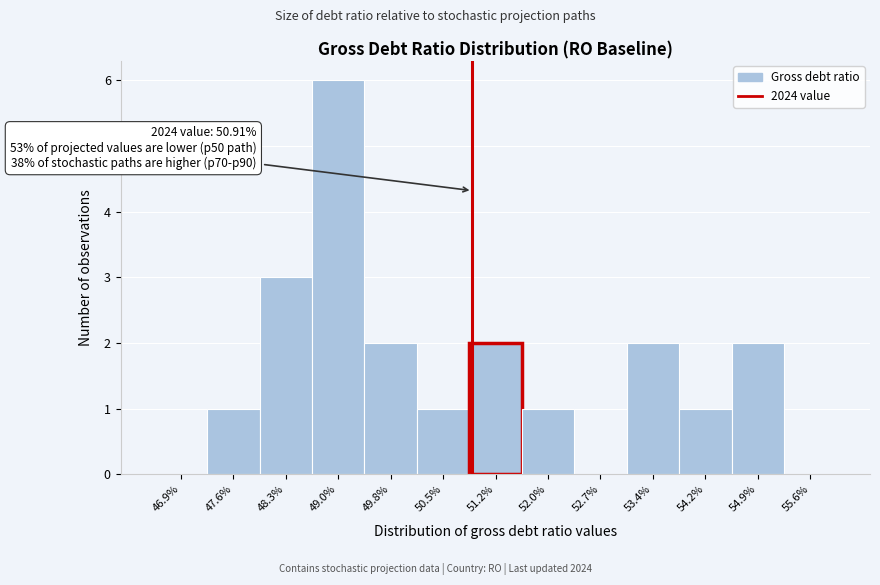

Over which range of the x-axis is the bar tallest?

48.7 to 49.4